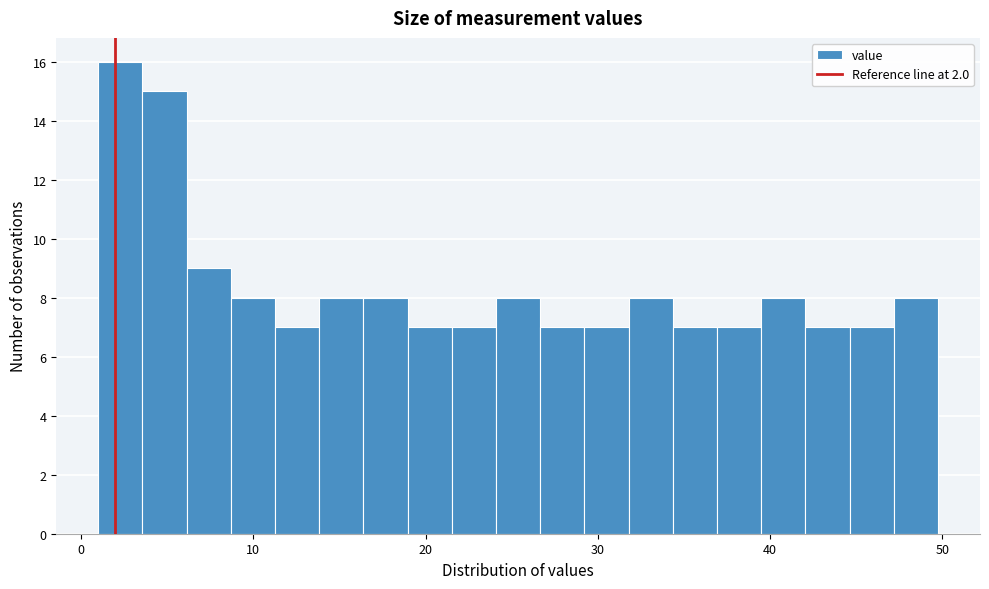

Around what value on the x-axis is the tallest bar? Give the approximate position of its centre, as read against the axis.

2